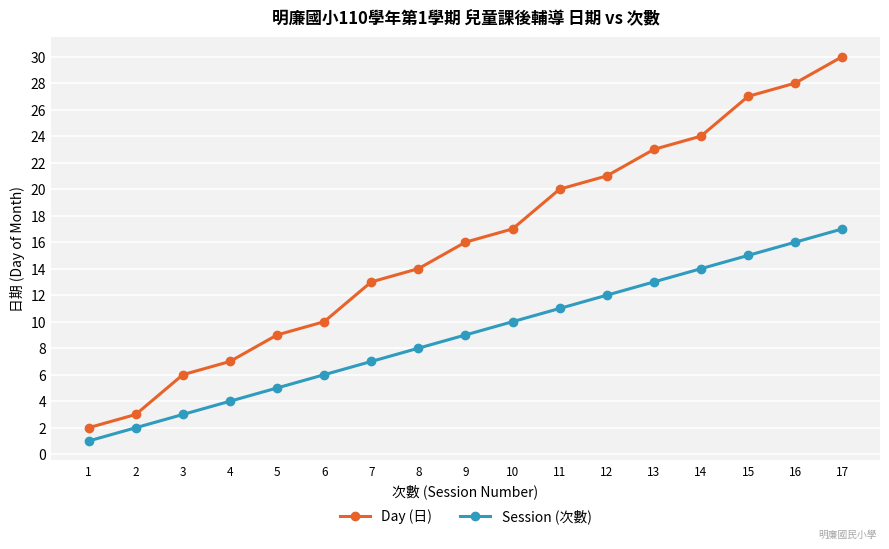

At 14, list the series in order from largest to smallest.

Day (日), Session (次數)